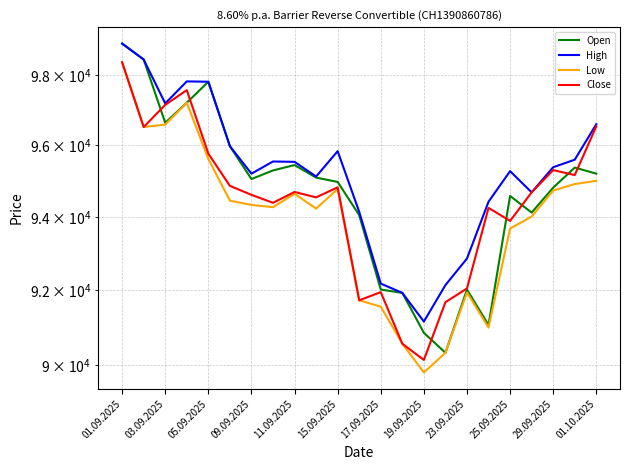

How many data points does each series have?

23